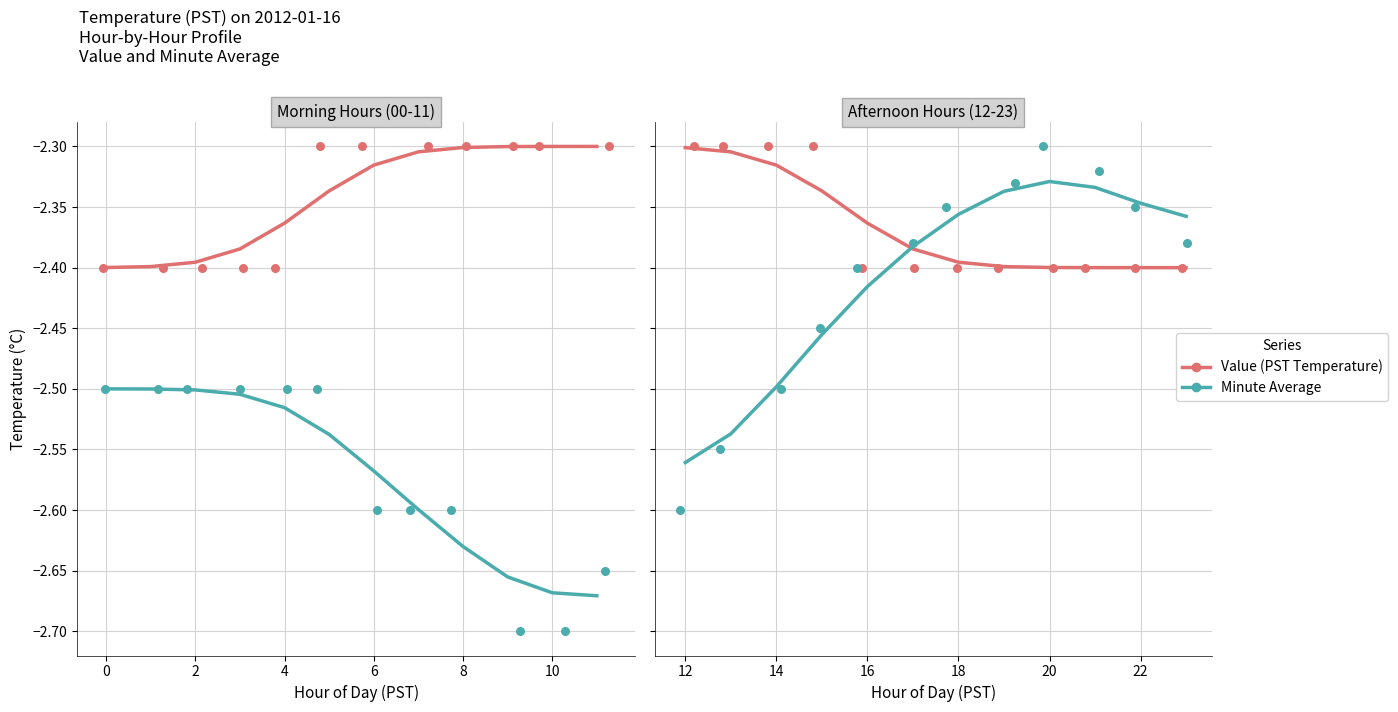

Which series has the largest Y range (max minus min)?

Minute Average